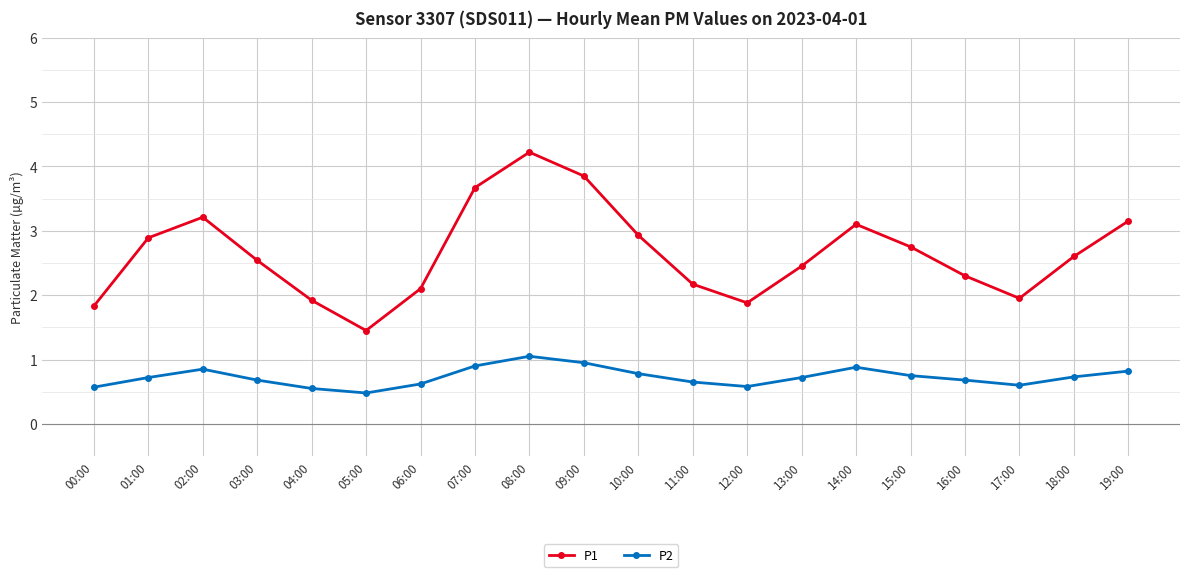

True or false: P2 and P1 cross at least once.

False